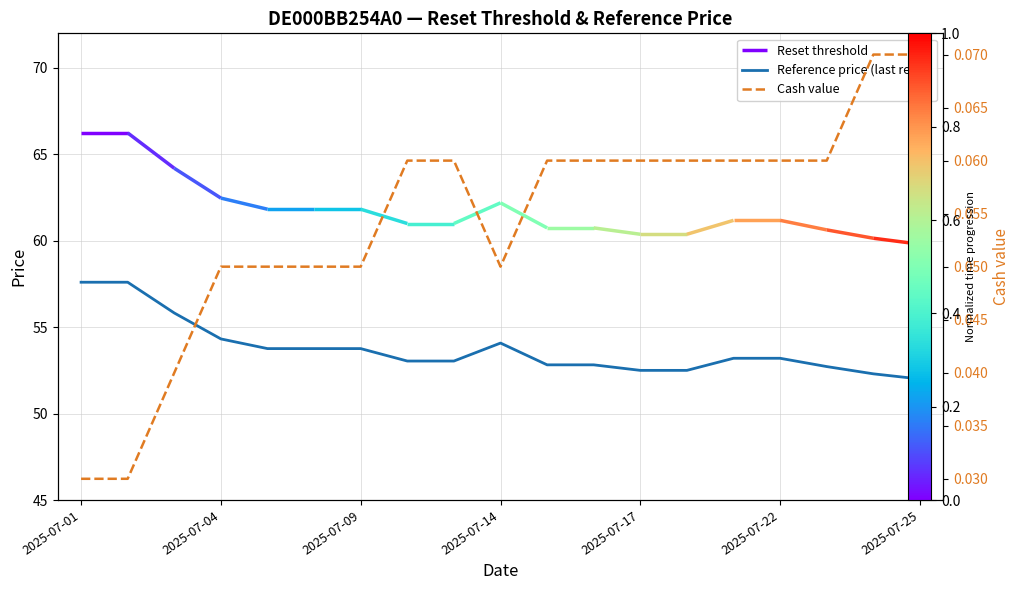

Is it true that Reference price (last reset) equals 82.3 at 2025-07-09?

False